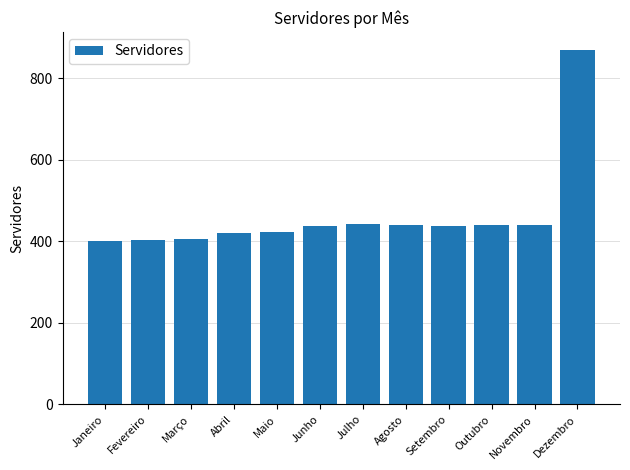

What is the change in value from Junho to Julho?

+4